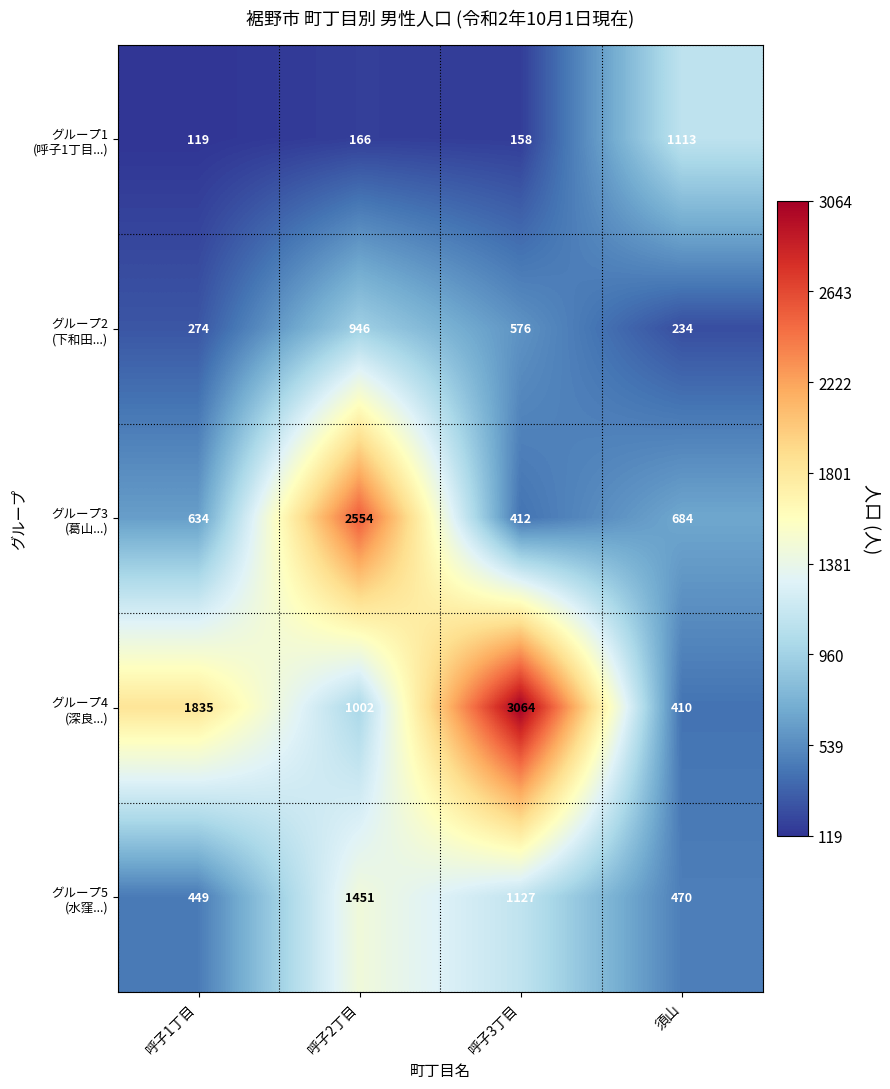

What is the total value across all series at 須山?

2911